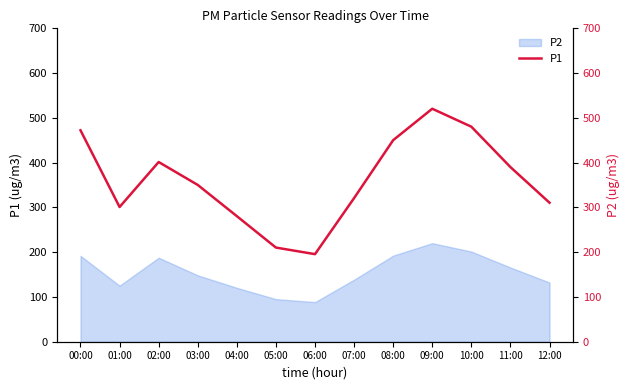

What is the maximum value shown in the chart?

520.4